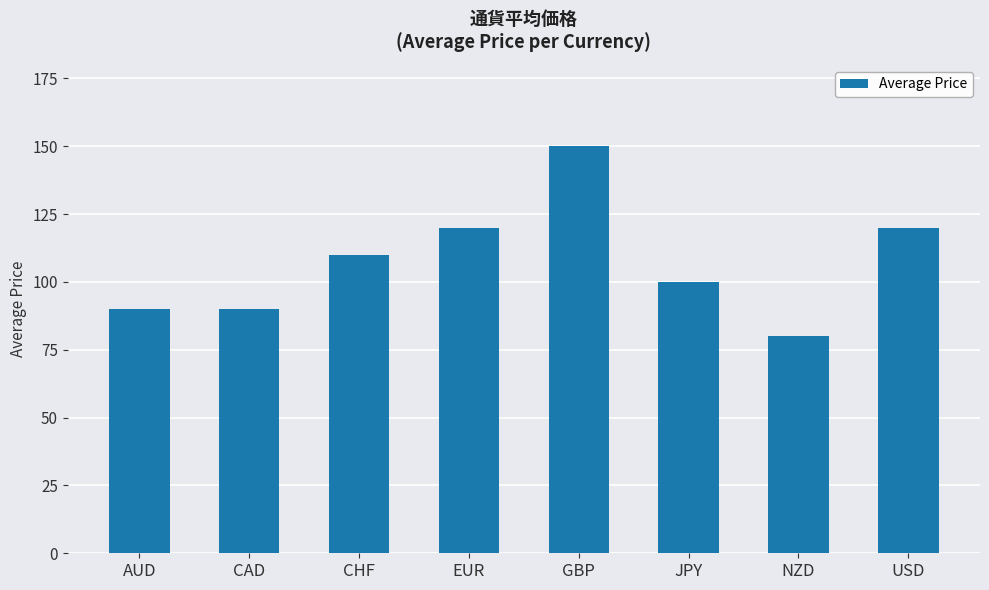

Reading left to right, list all the values displayed in this chart.

AUD=90	CAD=90	CHF=110	EUR=120	GBP=150	JPY=100	NZD=80	USD=120